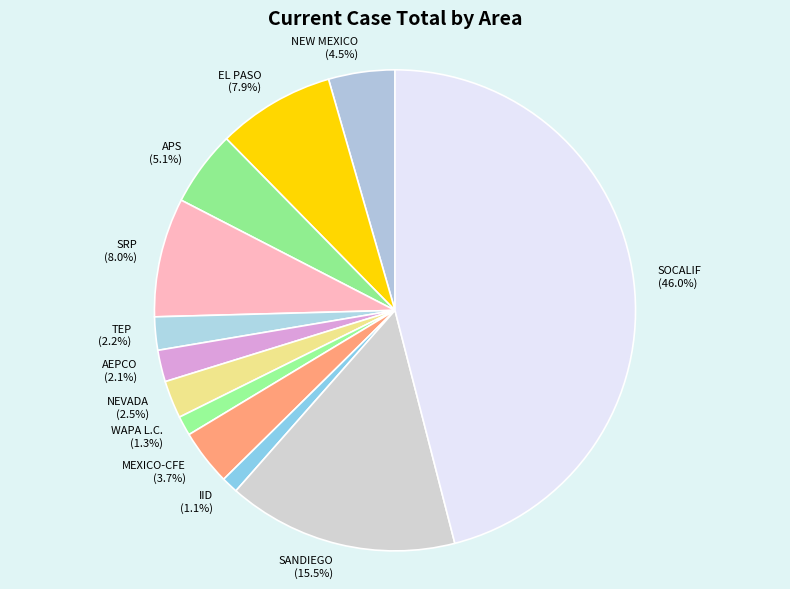

What is the ratio of the value at NEW MEXICO to the value at TEP?

2.0